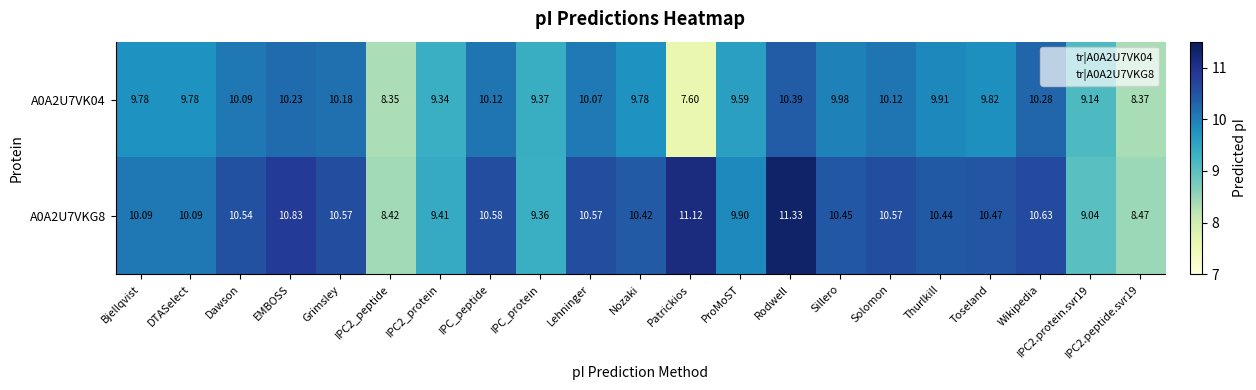

At which category is the sum across all series the highest?

Rodwell